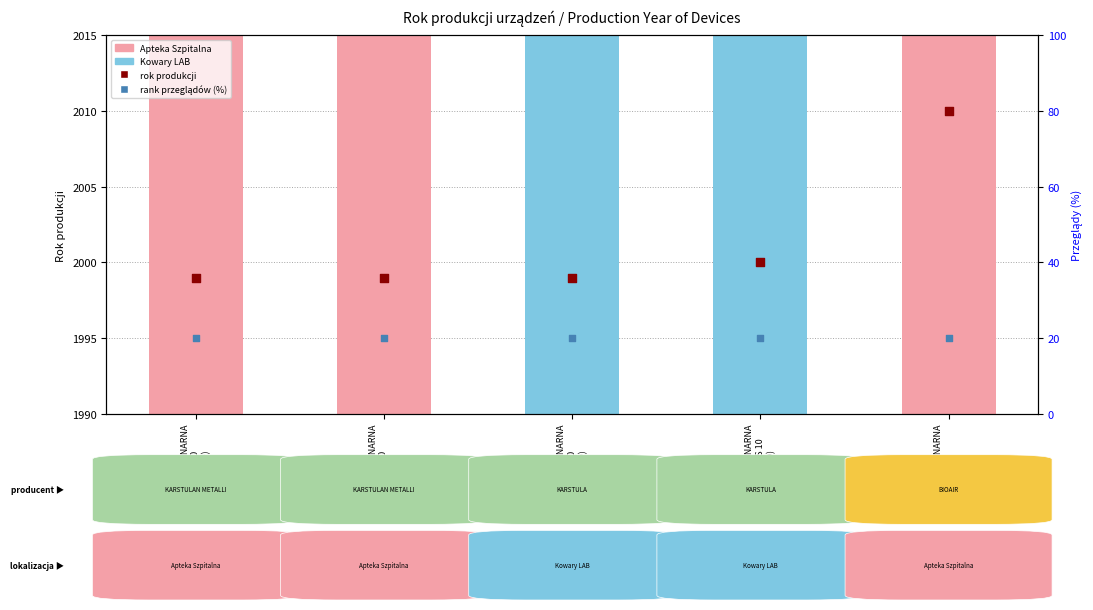

What is the change in value from KOMORA LAMINARNA
LAMIL 10
(652/99) to KOMORA LAMINARNA
AURA
(H272)?

+11